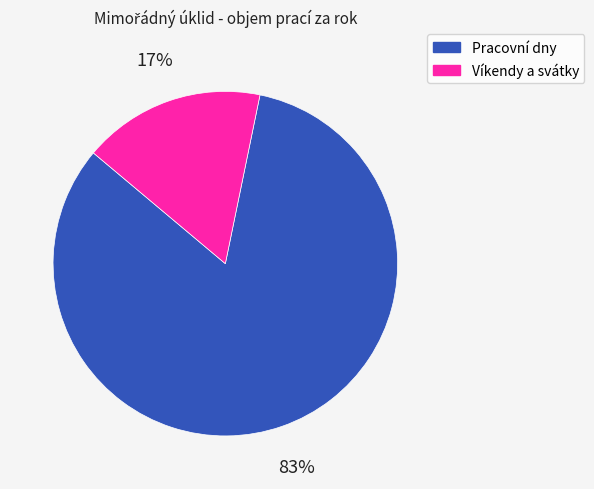

Is there any slice that represents more than half of the pie?

Yes